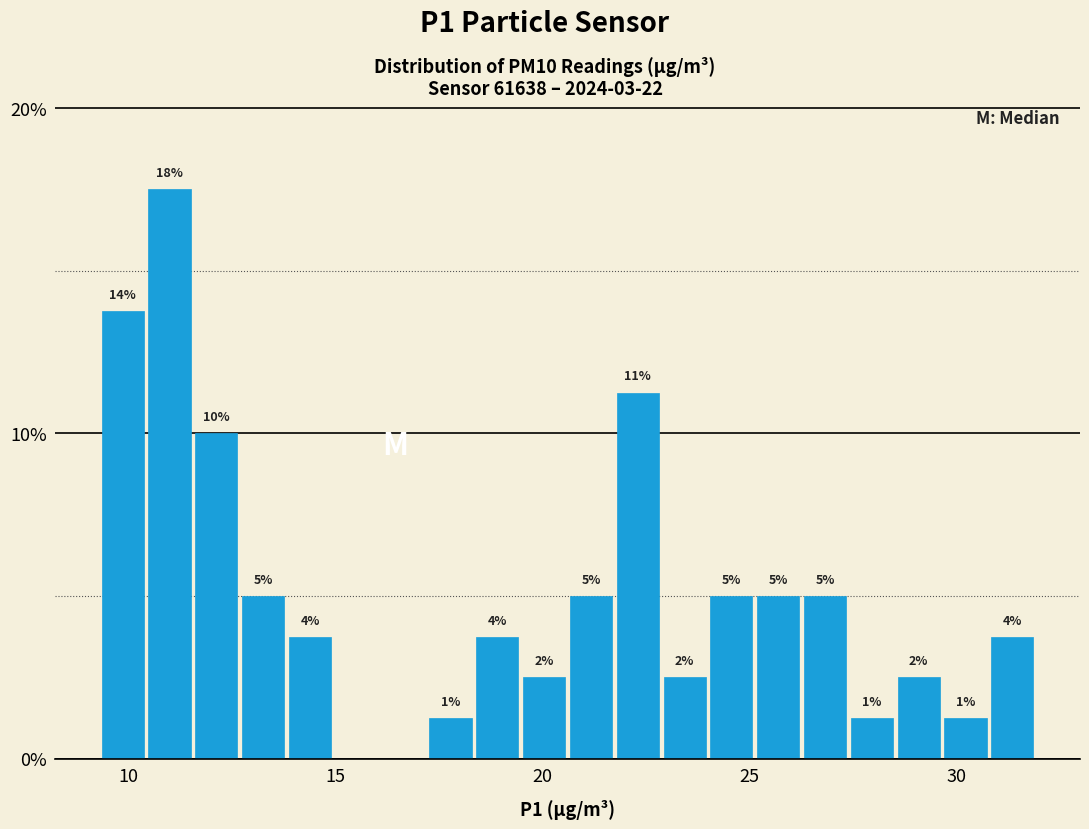

Around what value on the x-axis is the tallest bar? Give the approximate position of its centre, as read against the axis.

11.0